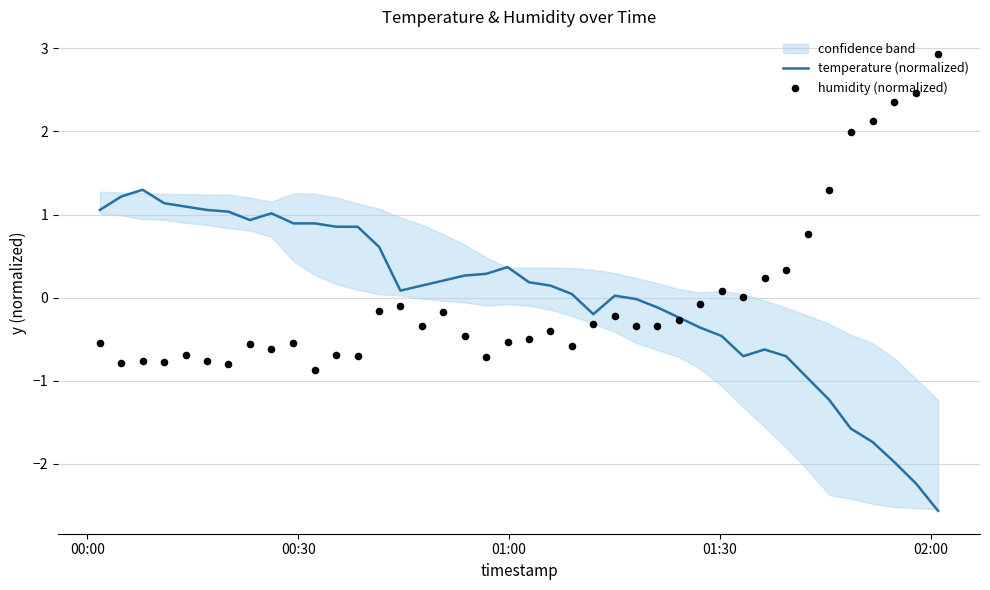

Which series has the largest Y range (max minus min)?

temperature (normalized)